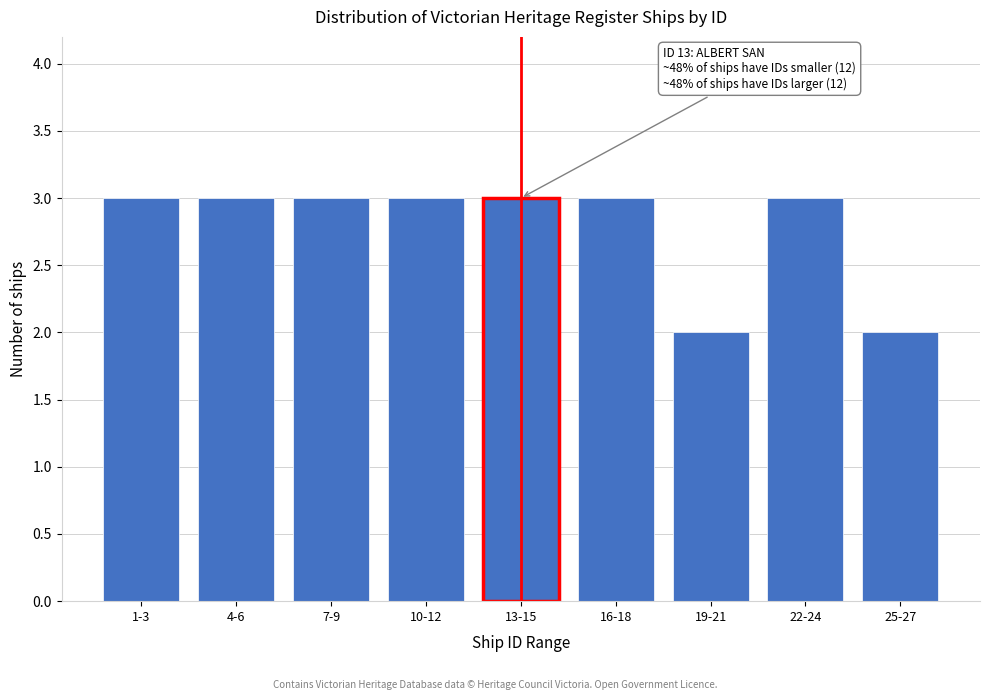

Reading left to right, list all the values displayed in this chart.

1-3=3	4-6=3	7-9=3	10-12=3	13-15=3	16-18=3	19-21=2	22-24=3	25-27=2